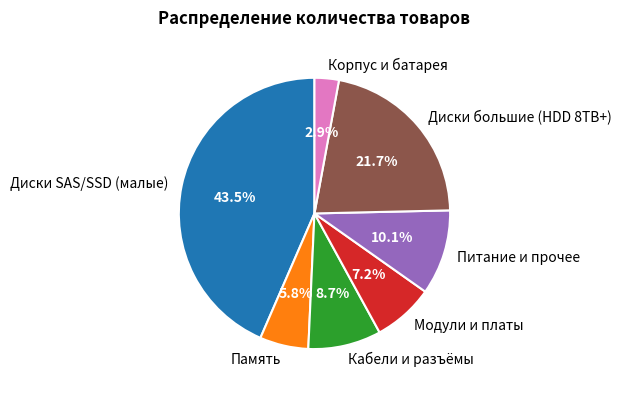

Is there a majority slice in this chart?

No